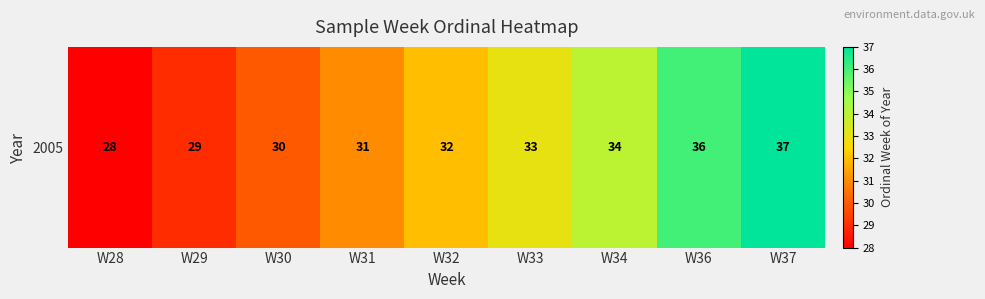

What is the difference between the maximum and minimum values?

9